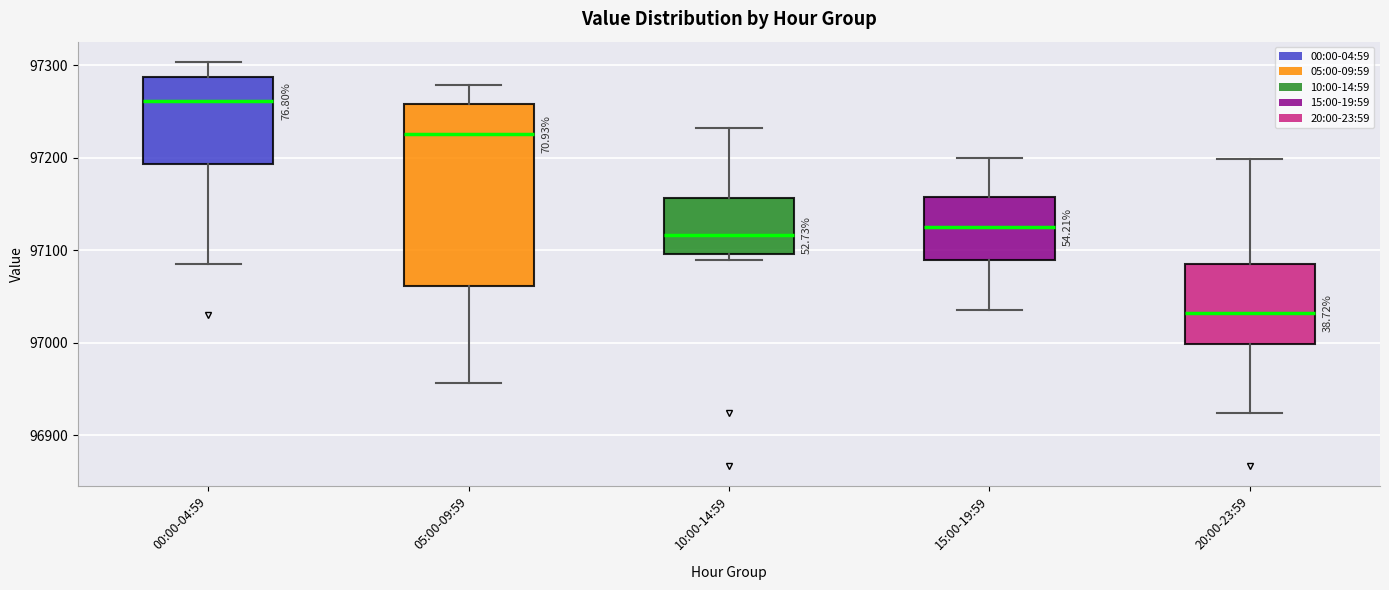

Reading left to right, transcribe this box plot: for each box, give where its median line is, the range the box spans, and where its two whiskers end, as read against the y-axis. The values are not printed on the chart, so give them approximately, as read against the axis.

00:00-04:59: median 97260, box 97190 to 97290, whiskers 97090 to 97300
05:00-09:59: median 97230, box 97060 to 97260, whiskers 96960 to 97280
10:00-14:59: median 97120, box 97100 to 97160, whiskers 97090 to 97230
15:00-19:59: median 97130, box 97090 to 97160, whiskers 97030 to 97200
20:00-23:59: median 97030, box 97000 to 97080, whiskers 96920 to 97200